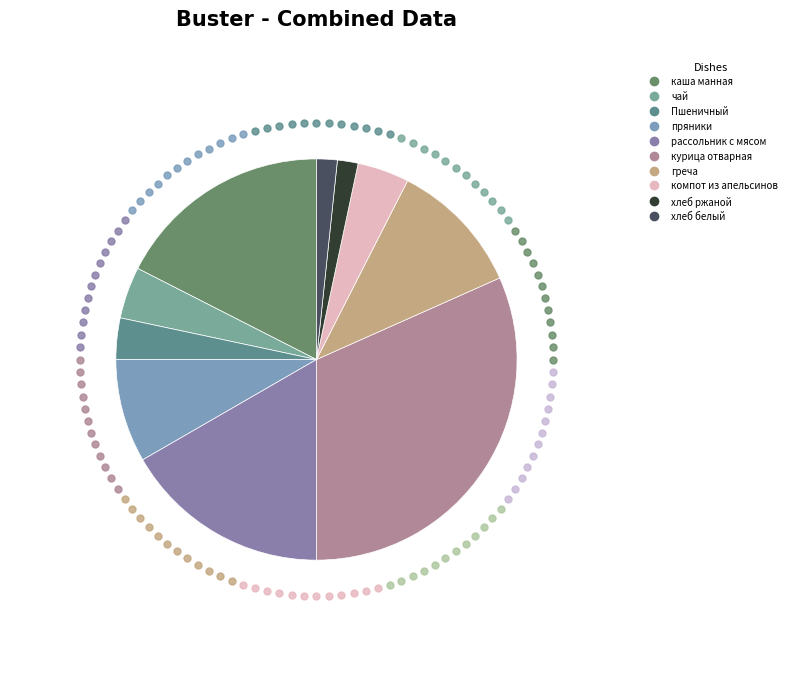

How many slices are in this pie chart?

10